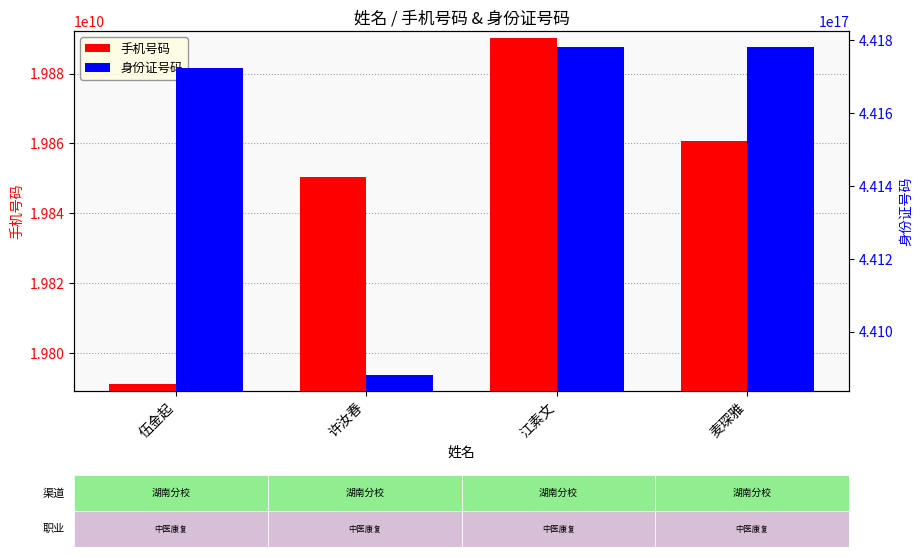

What is the spread (max minus min) of values at 江素文?

441781179011941312